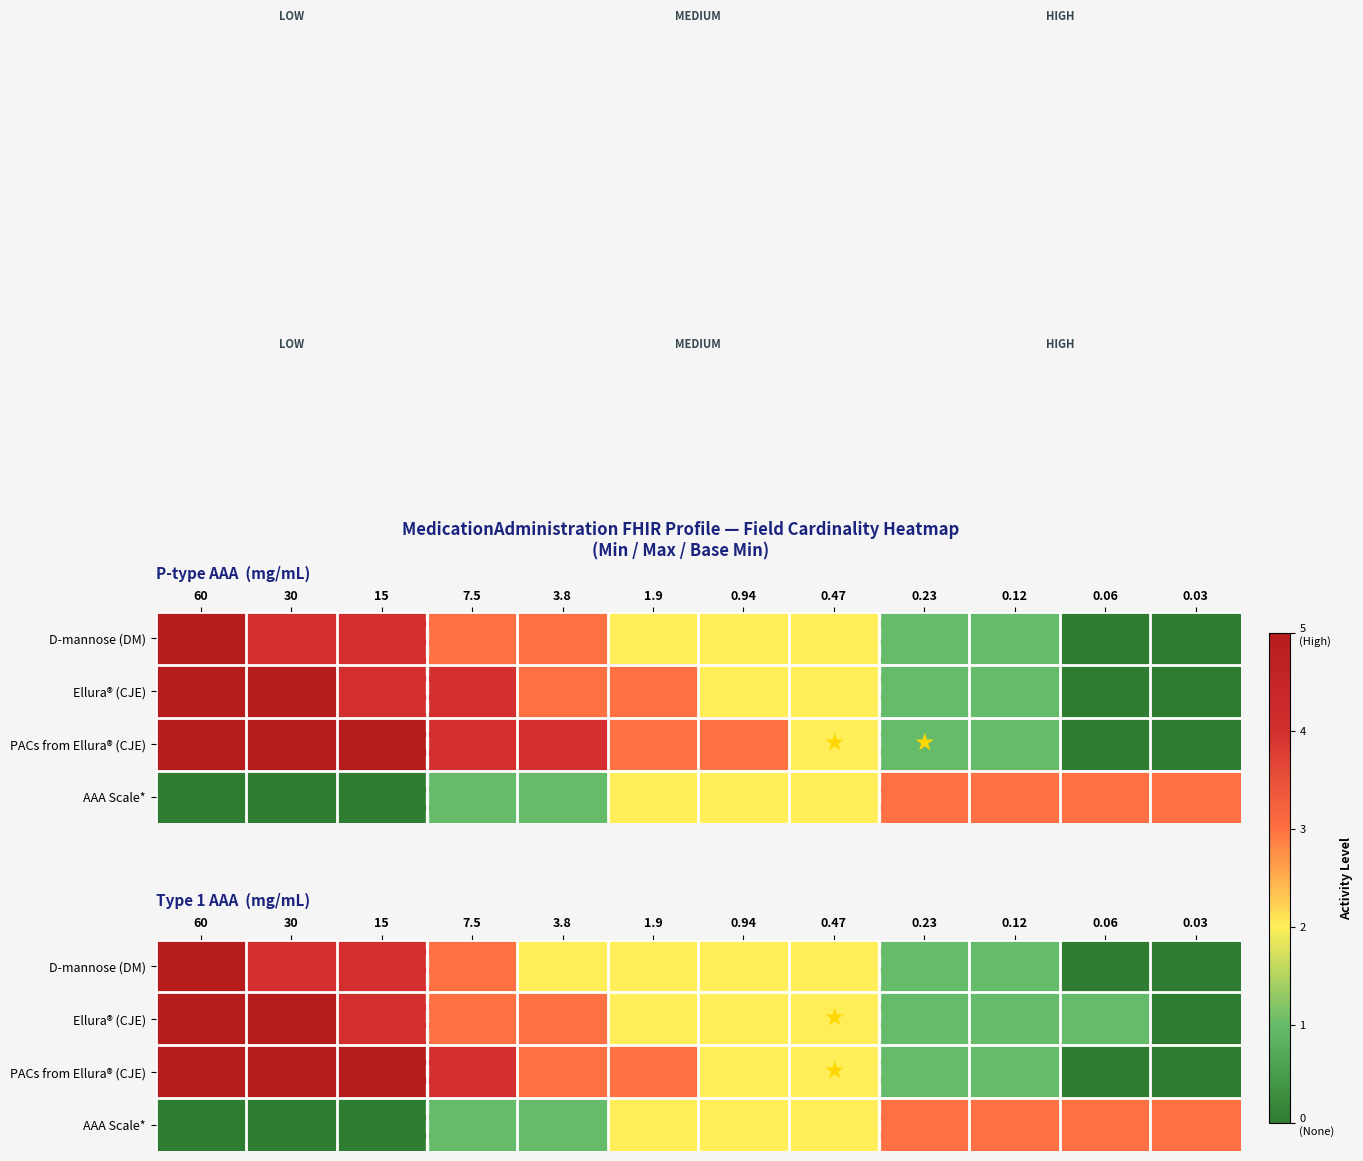

At which category is the sum across all series the highest?

60